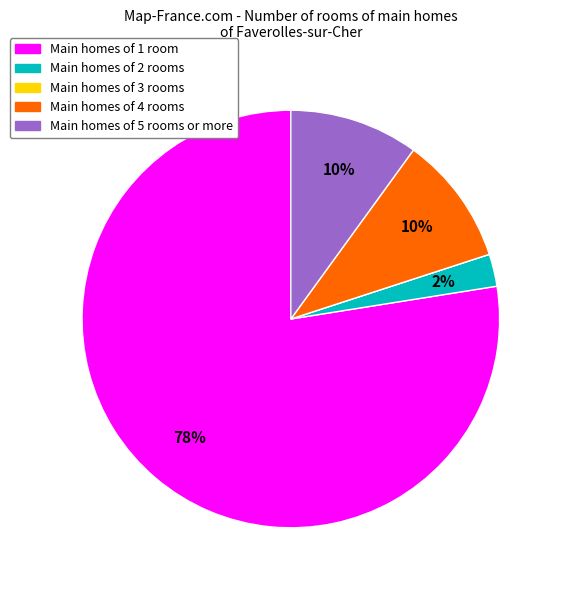

To the nearest percent, what is the difference between the largest and smallest slice percentages?

78%